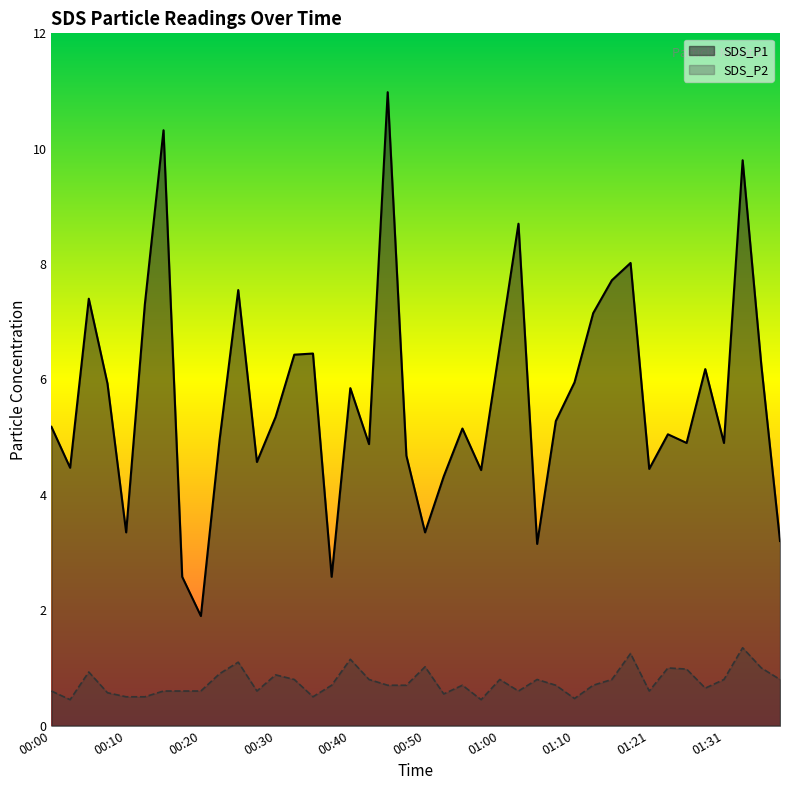

True or false: SDS_P1 and SDS_P2 cross at least once.

False